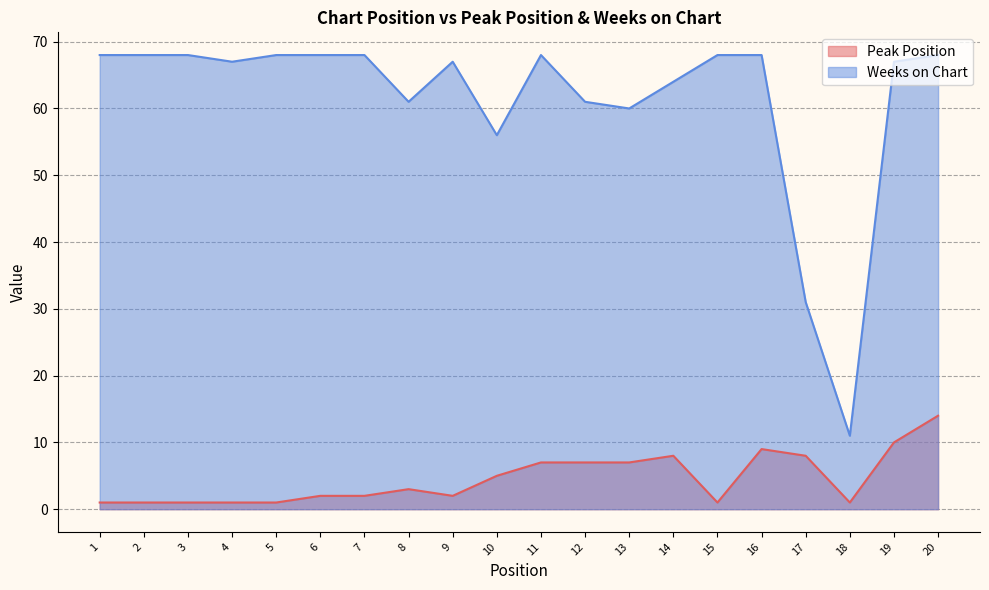

Which label corresponds to the largest value in the chart?

1